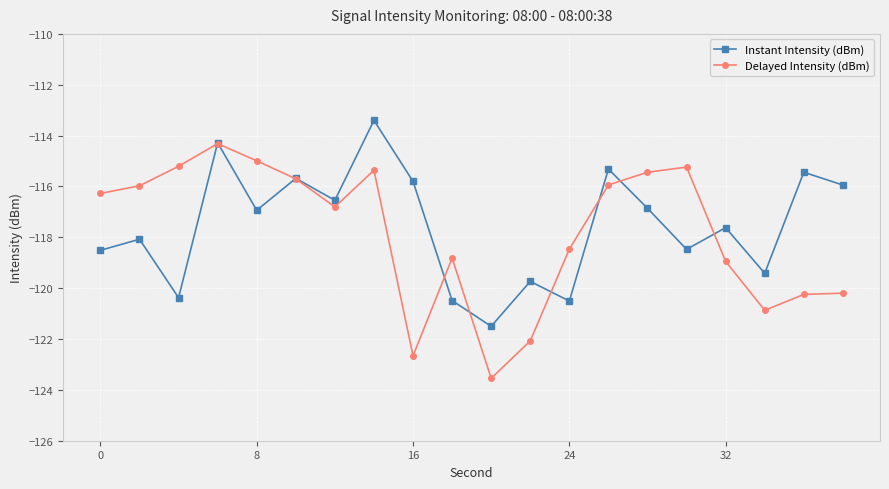

What is the minimum value shown in the chart?

-123.5